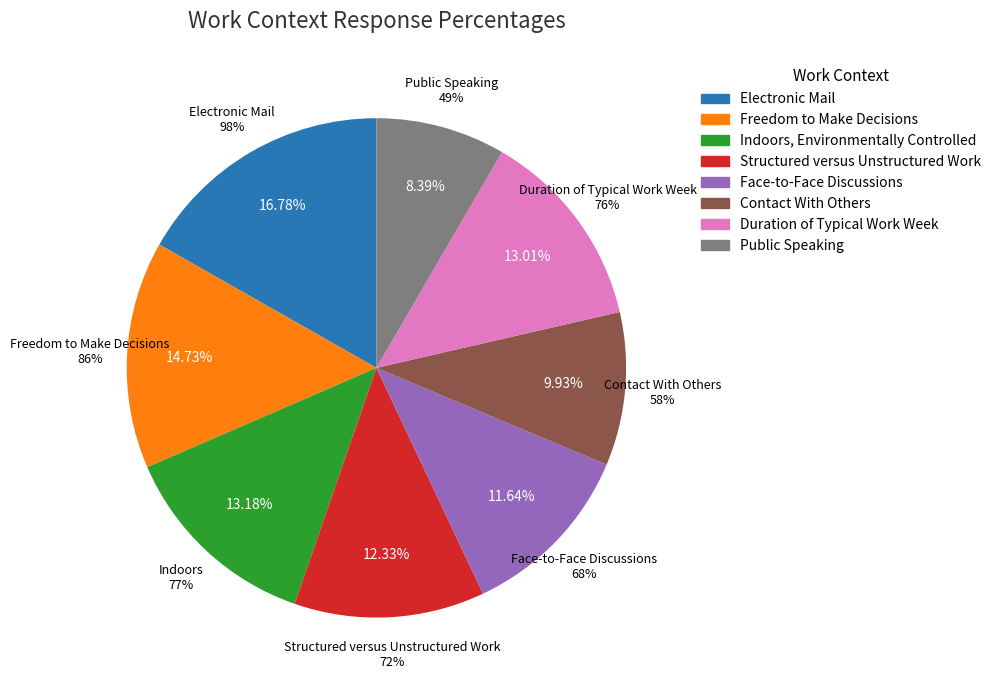

To the nearest percent, what is the difference between the Freedom to Make Decisions and Structured versus Unstructured Work slice percentages?

2%